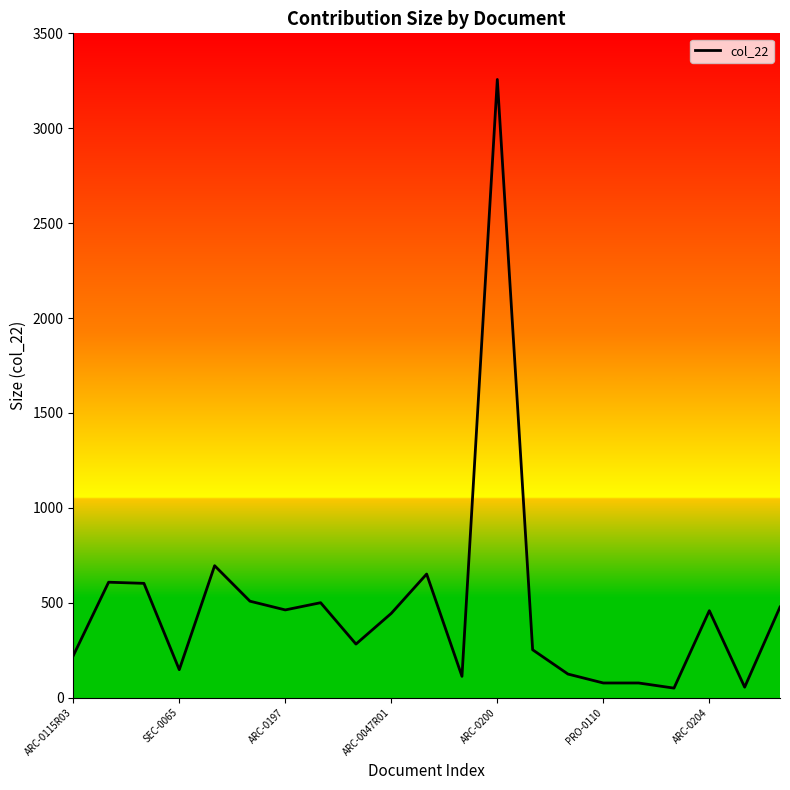

What is the greatest value displayed?

3257